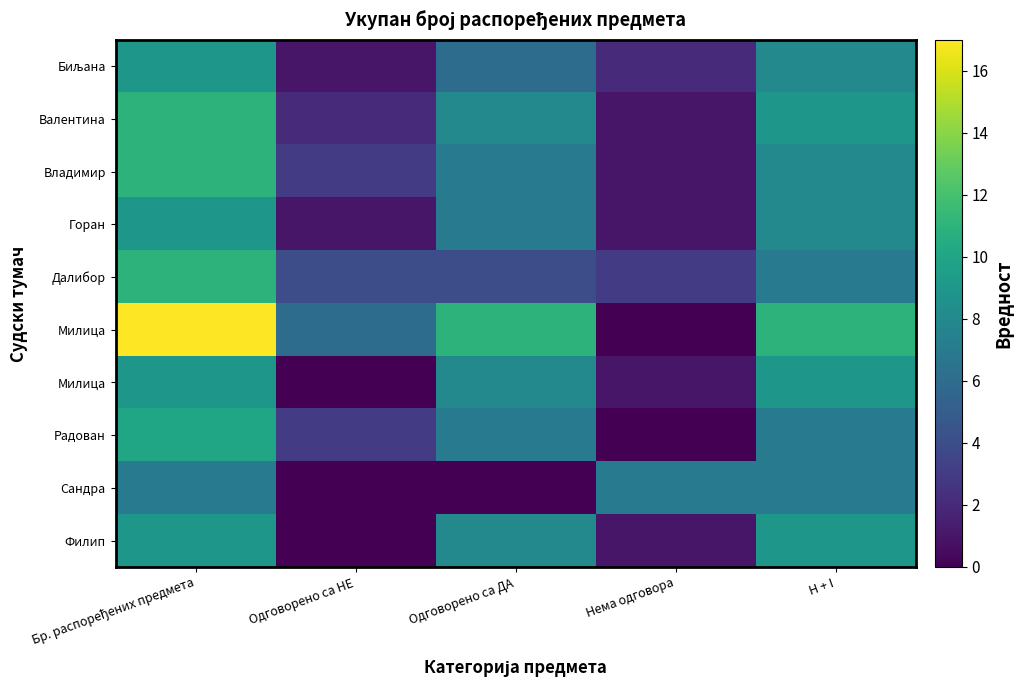

Between Нема одговора and H + I, which is larger?

H + I